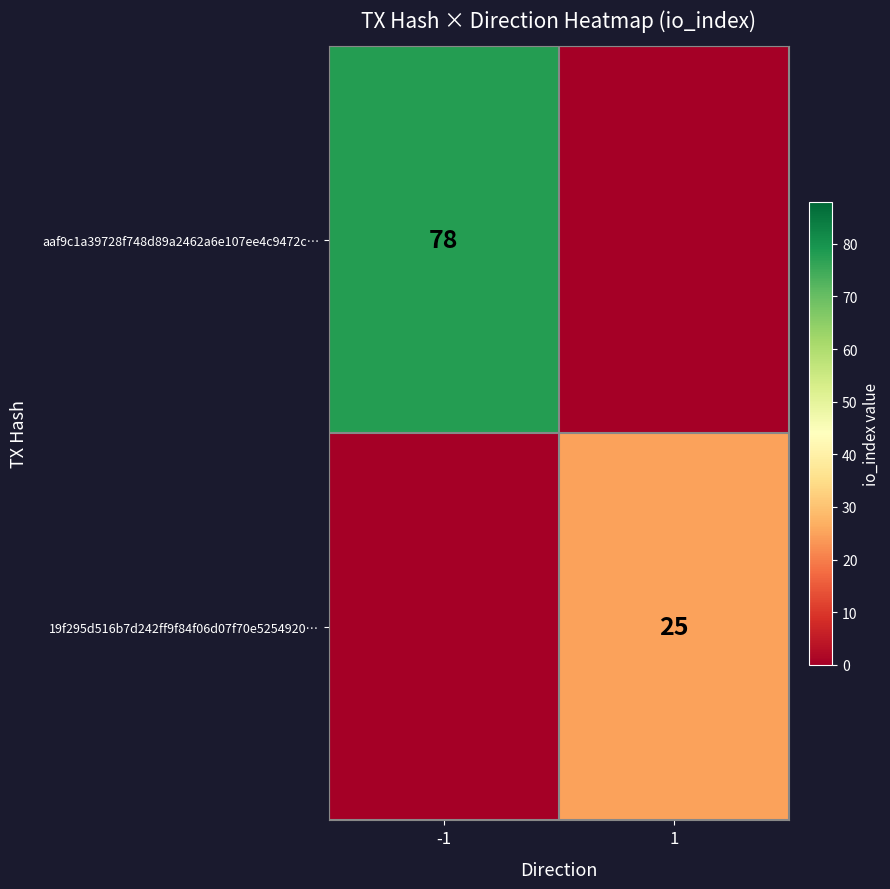

The value of aaf9c1a39728f748d89a2462a6e107ee4c9472c… at -1 is 47. True or false?

False